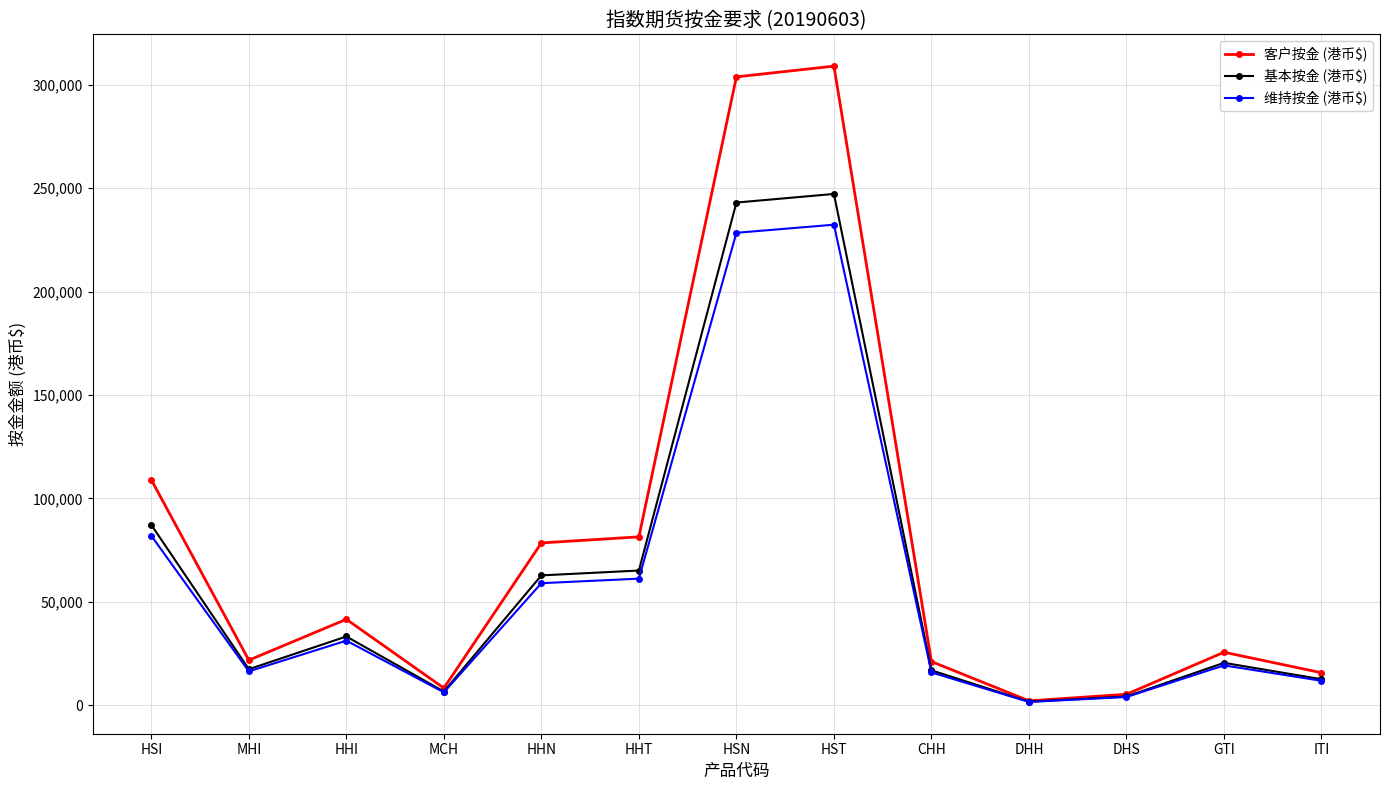

Is it true that 客户按金 (港币$) equals 15733 at ITI?

True